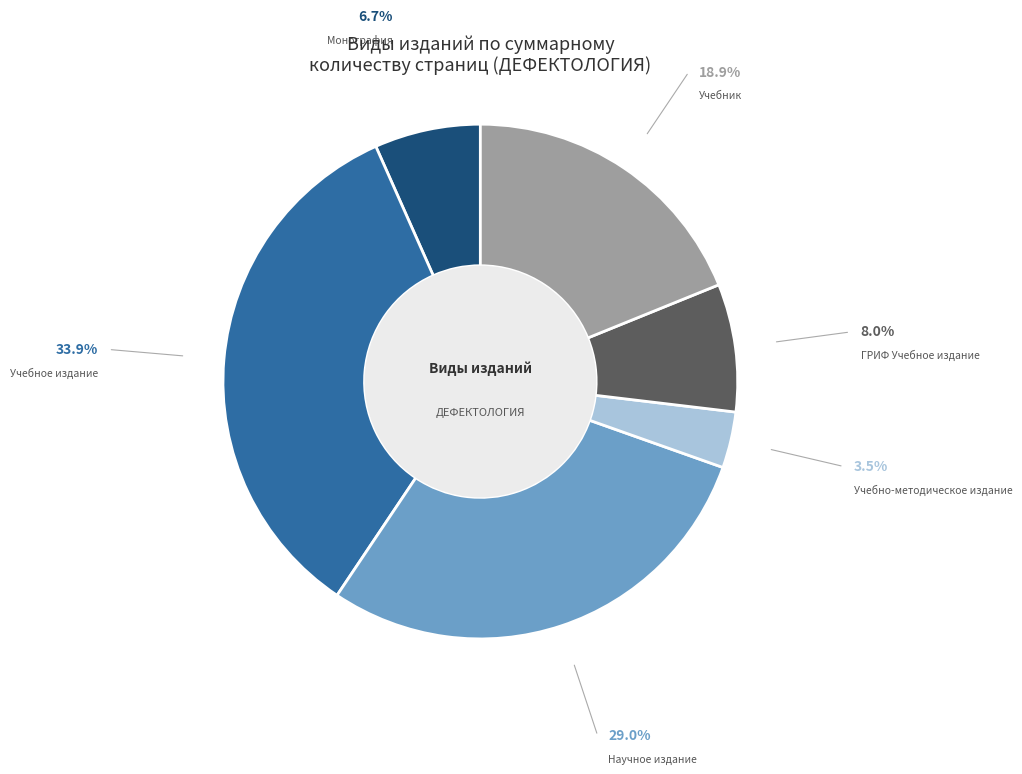

What is the ratio of the value at Монография to the value at Учебник?

0.4